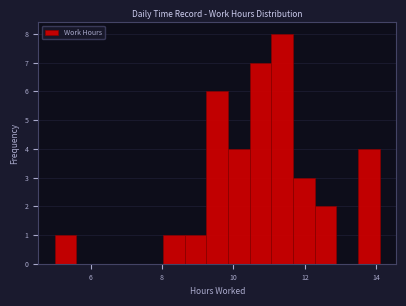

Around what value on the x-axis is the tallest bar? Give the approximate position of its centre, as read against the axis.

11.4